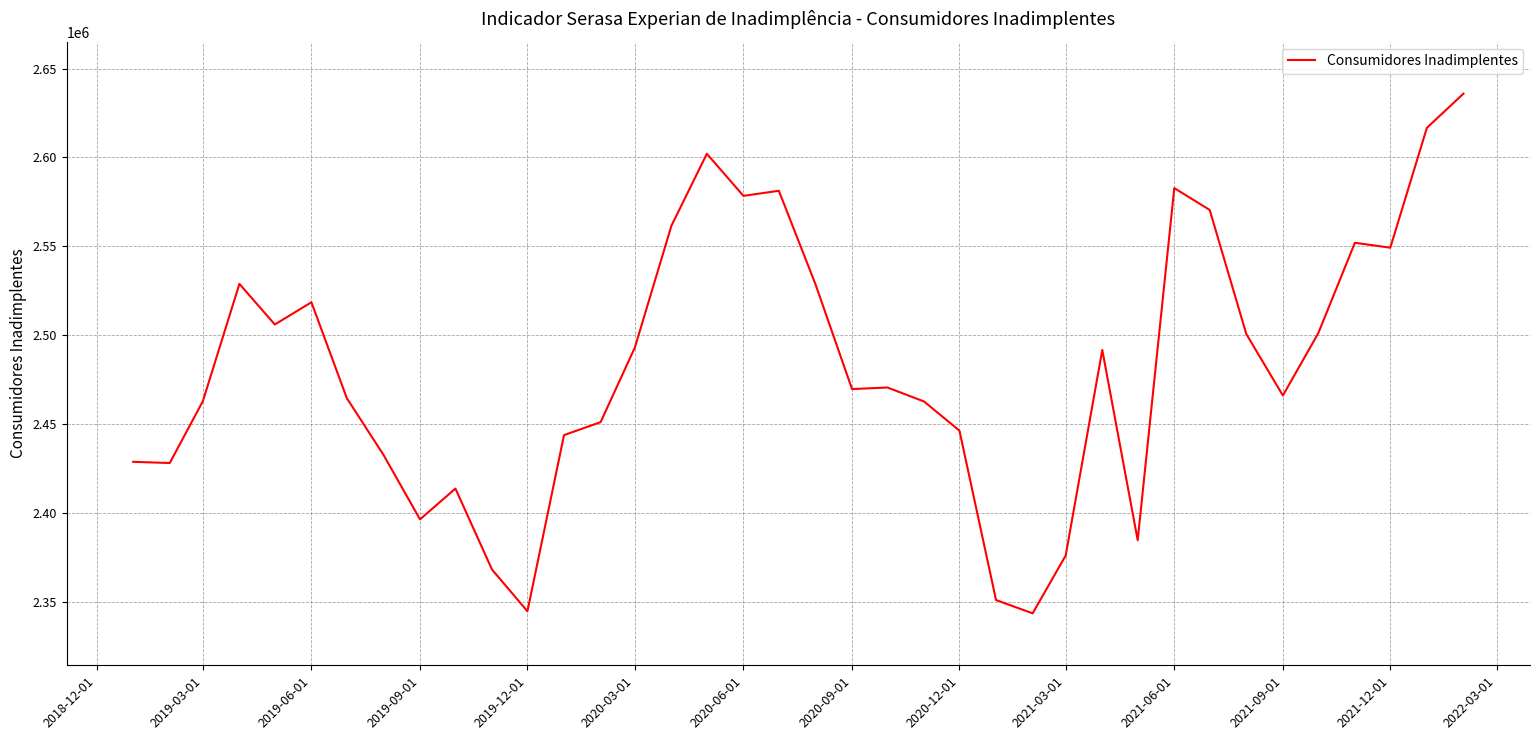

What is the greatest value displayed?

2635944